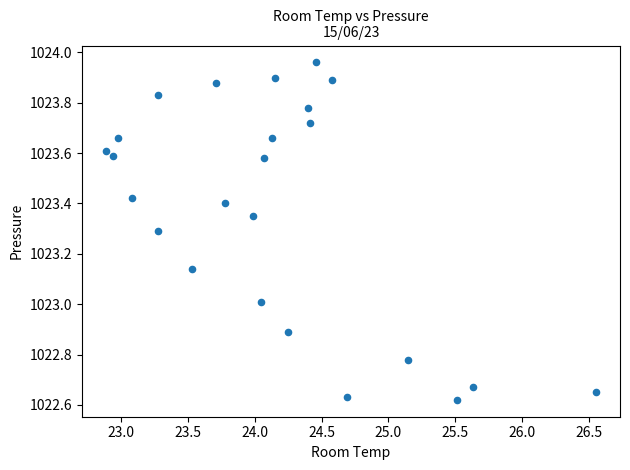

What is the range of Y values (max minus min)?

1.3